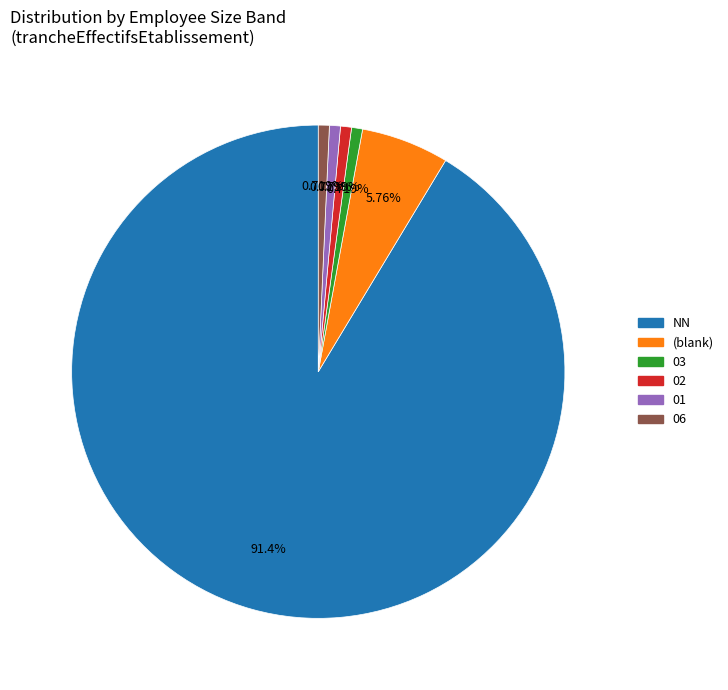

Which category has the biggest portion of the pie?

NN